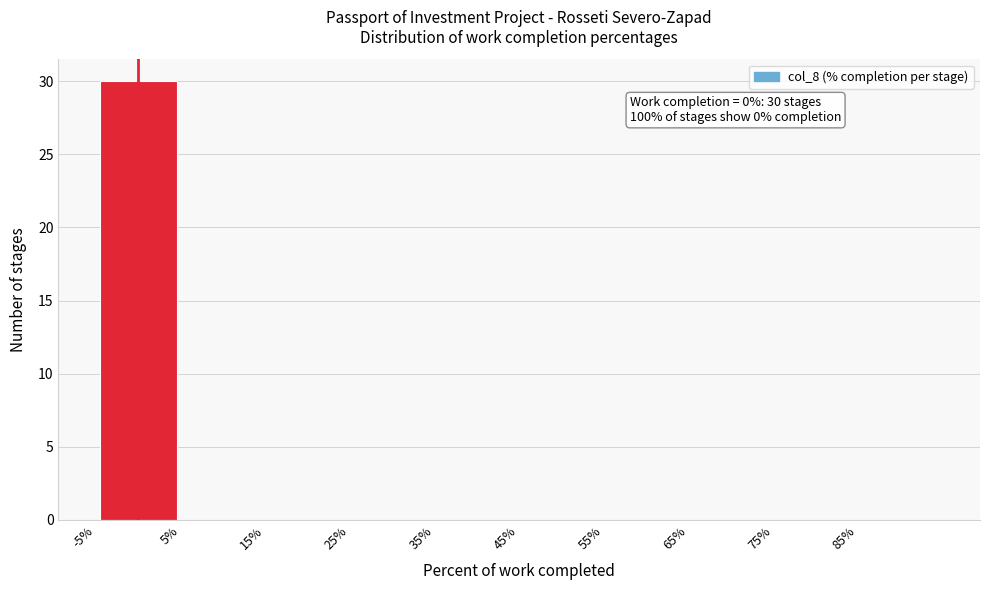

Over which range of the x-axis is the bar tallest?

-5 to 5